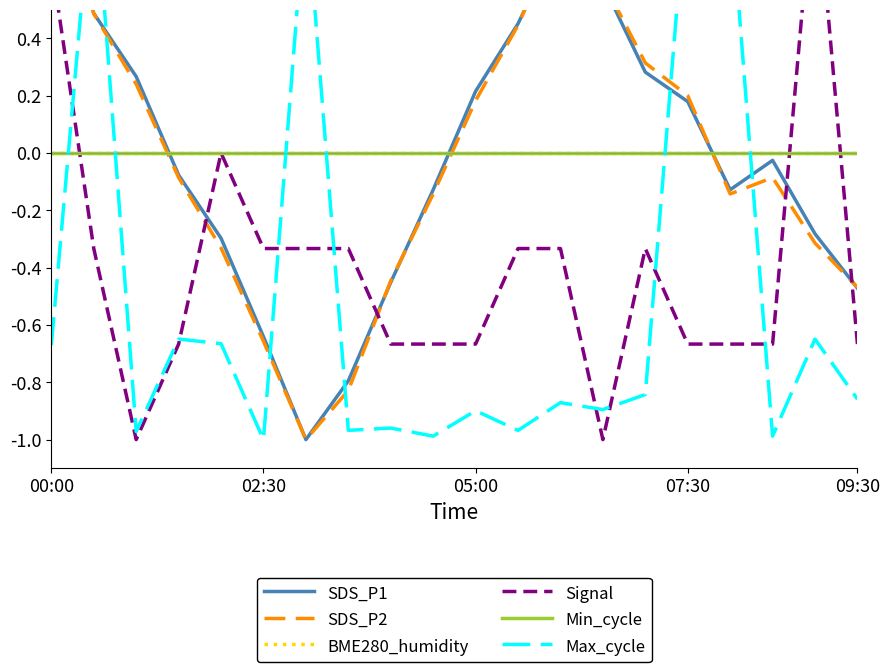

The Signal series shows -1.7 at 13. True or false?

False